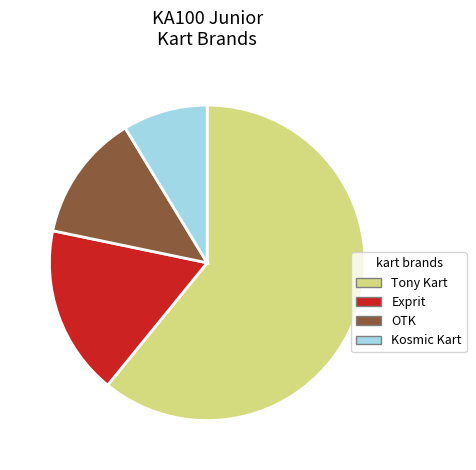

Is there any slice that represents more than half of the pie?

Yes